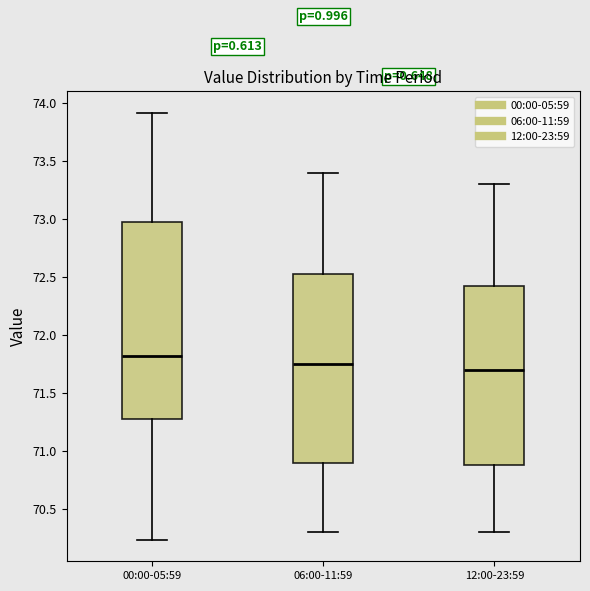

Reading left to right, transcribe this box plot: for each box, give where its median line is, the range the box spans, and where its two whiskers end, as read against the y-axis. The values are not printed on the chart, so give them approximately, as read against the axis.

00:00-05:59: median 71.80, box 71.30 to 73.00, whiskers 70.25 to 73.90
06:00-11:59: median 71.75, box 70.90 to 72.55, whiskers 70.30 to 73.40
12:00-23:59: median 71.70, box 70.90 to 72.45, whiskers 70.30 to 73.30